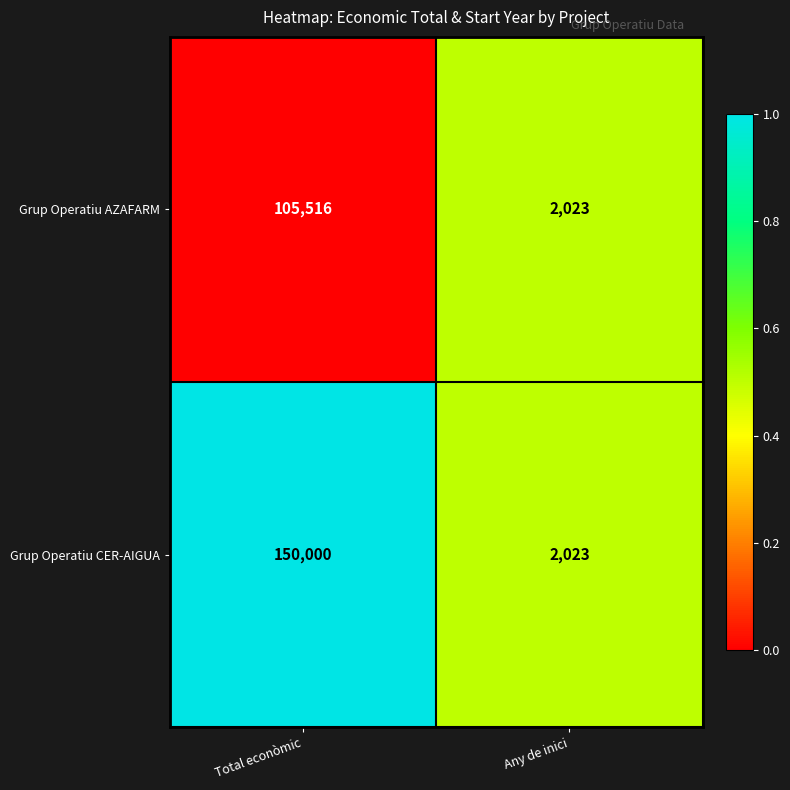

What is the difference between the maximum and minimum values in the Grup Operatiu AZAFARM series?

103493